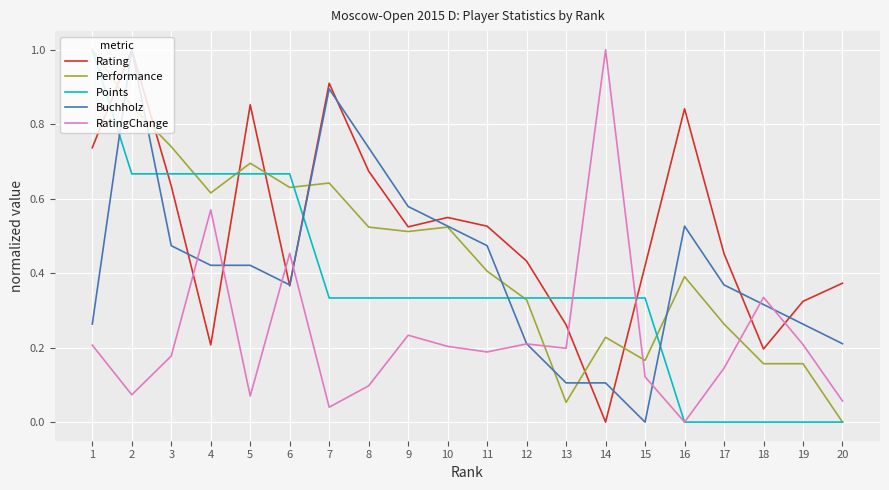

True or false: Rating has a value of 0.2 at 6.

False